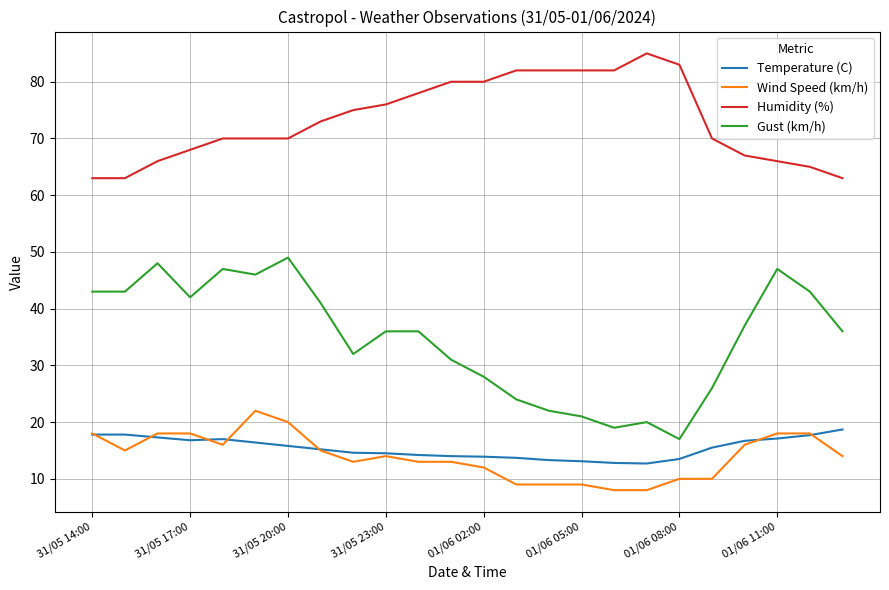

True or false: Wind Speed (km/h) and Gust (km/h) cross at least once.

False